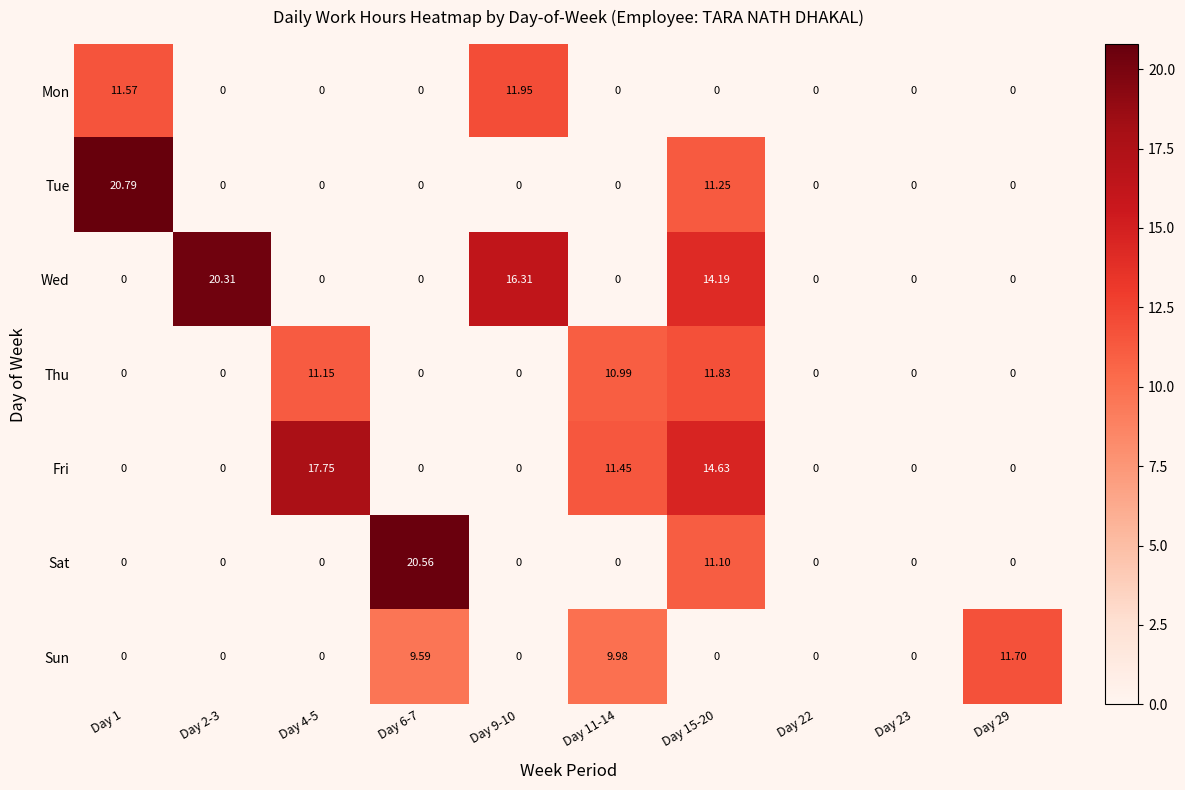

Which series has the largest total across all categories?

Wed